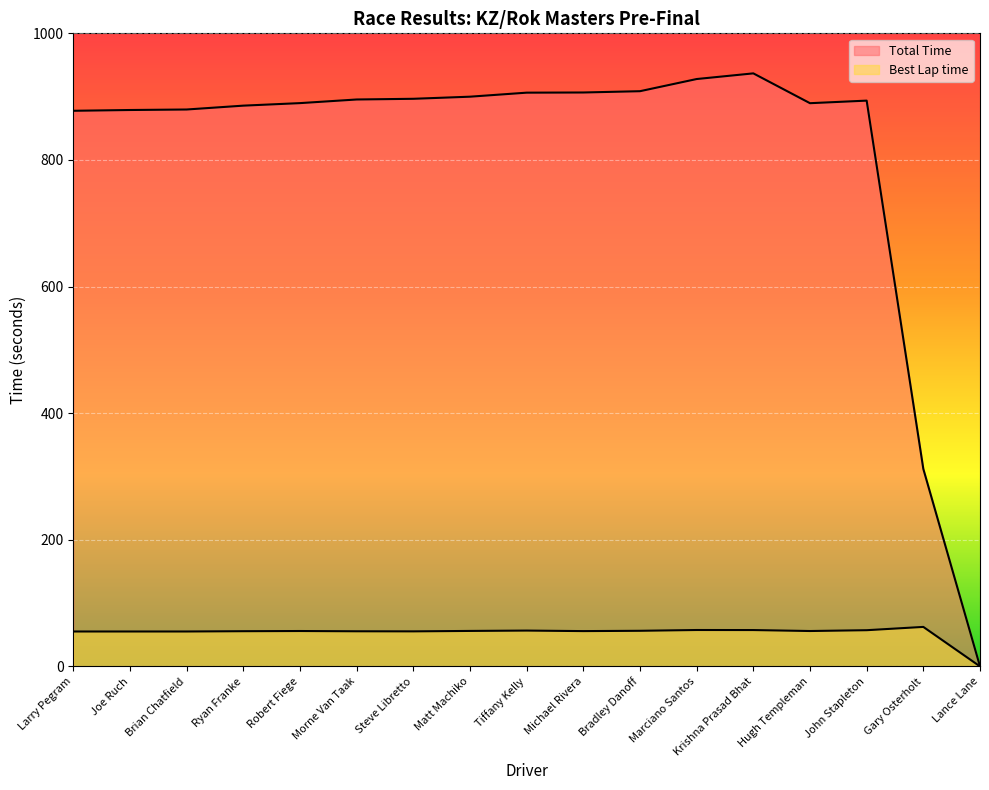

What is the sum of all Total Time values?

13785.1